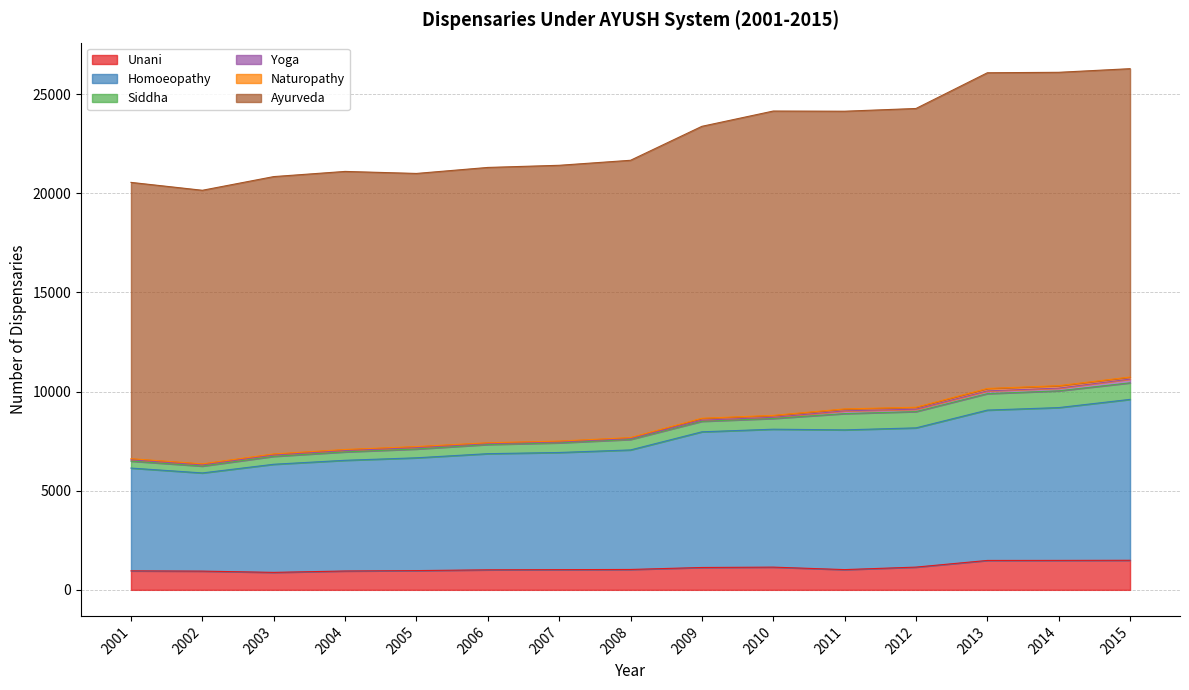

What is the minimum value for Unani?

881